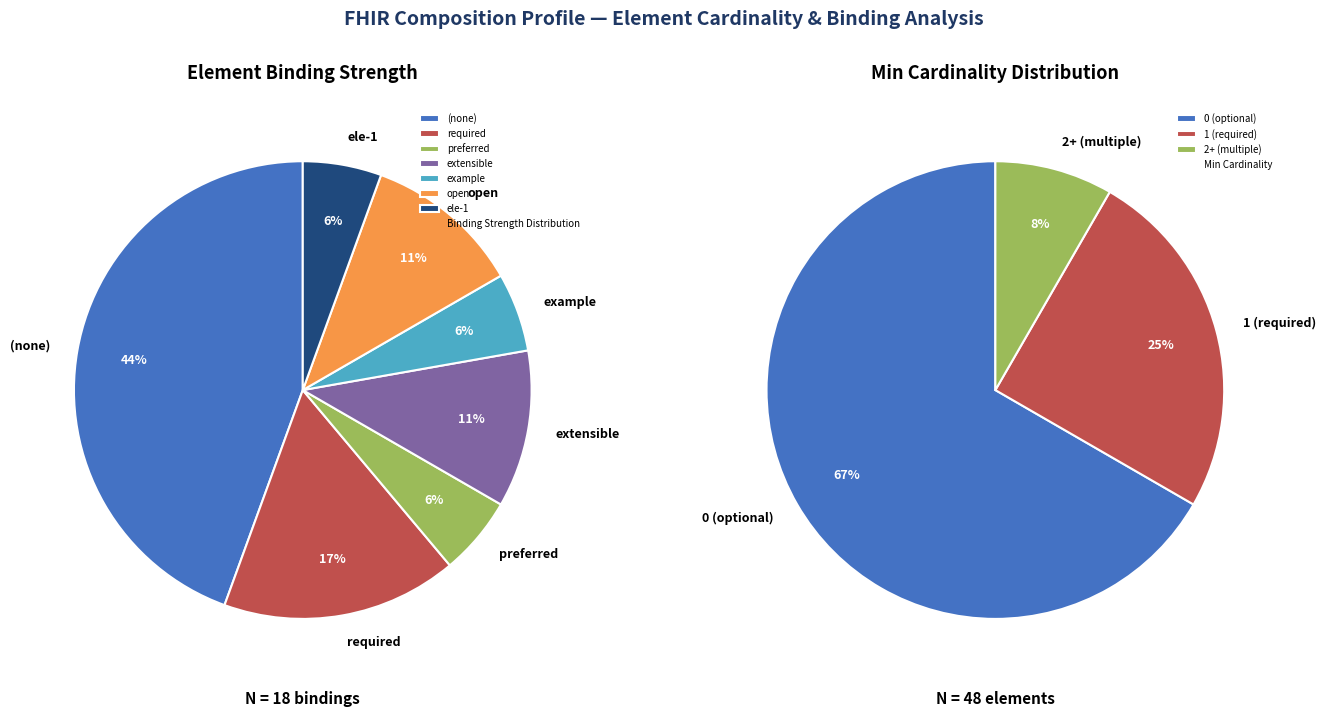

True or false: ele-1 accounts for 1% of the total.

False